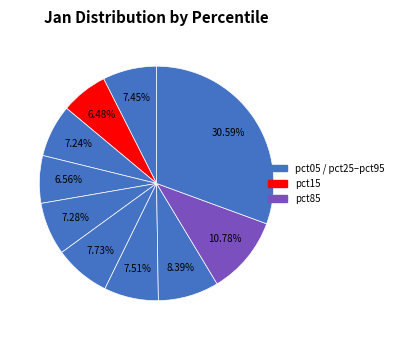

Is there any slice that represents more than half of the pie?

No